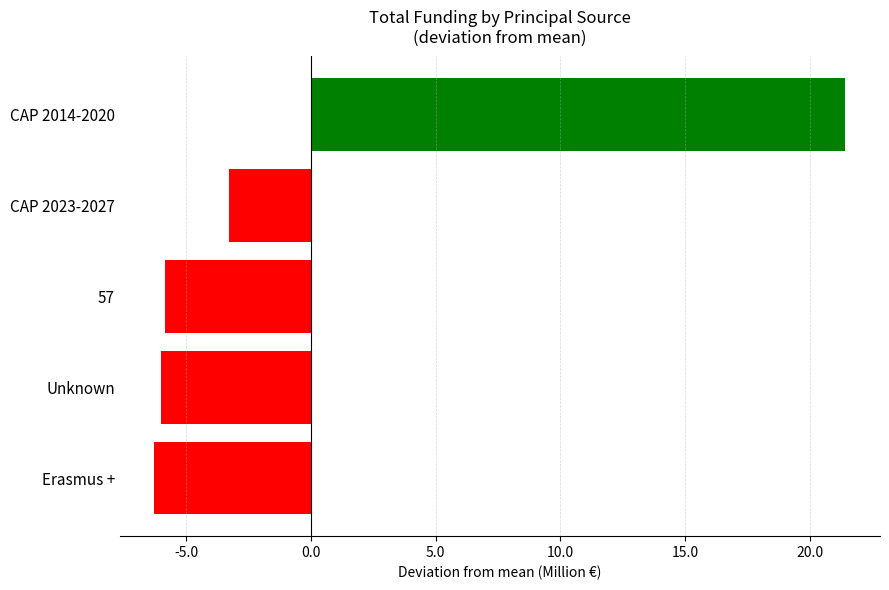

What is the difference between the second highest and second lowest values?

2.7